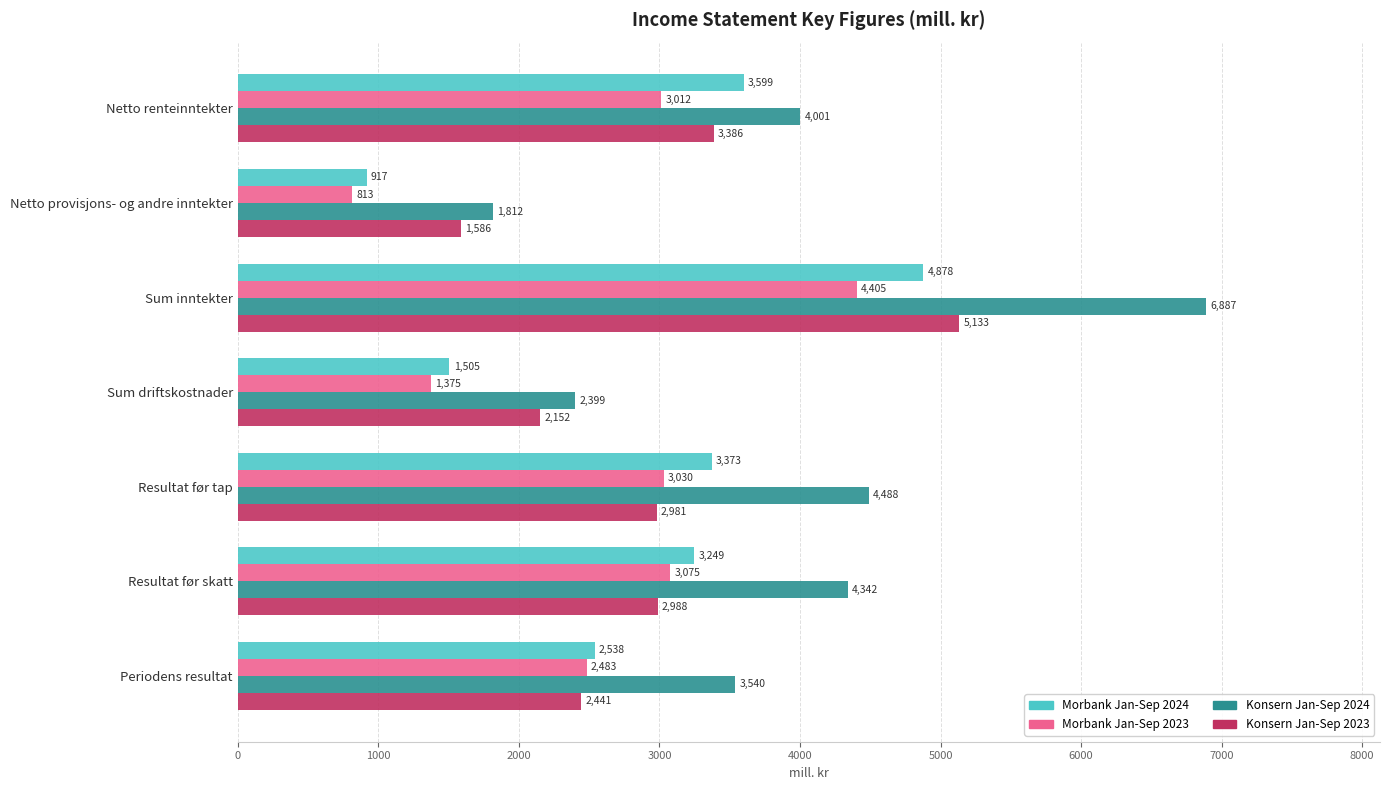

Is the value of Morbank Jan-Sep 2023 at Netto renteinntekter greater than the value of Konsern Jan-Sep 2024 at Sum inntekter?

No